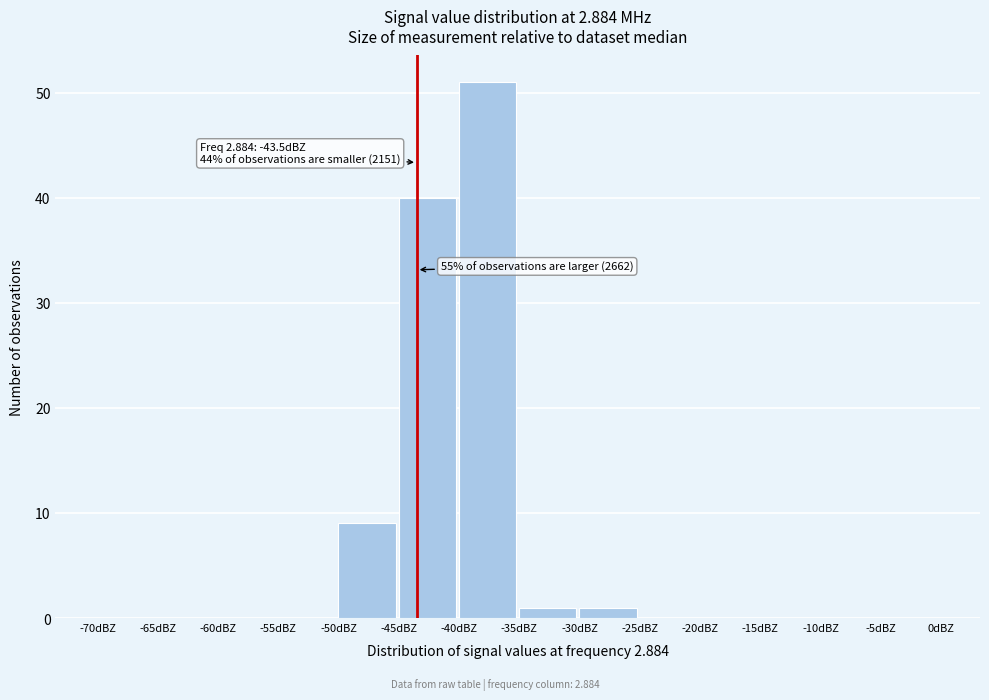

Which range on the x-axis has the tallest bar?

-40 to -35